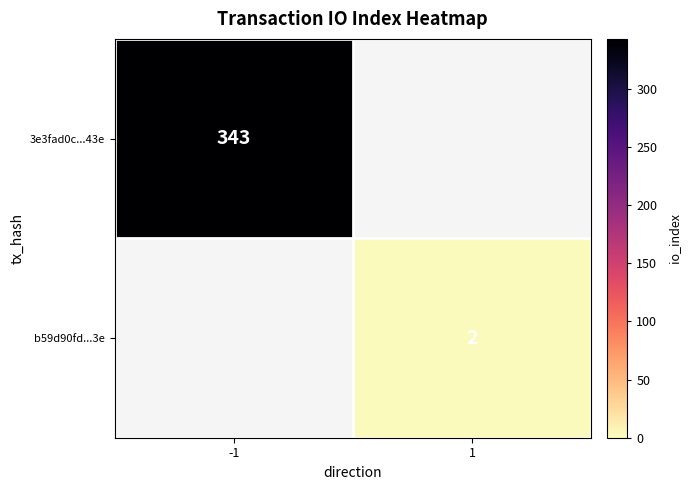

Is the value of b59d90fd...3e at 1 greater than the value of 3e3fad0c...43e at -1?

No